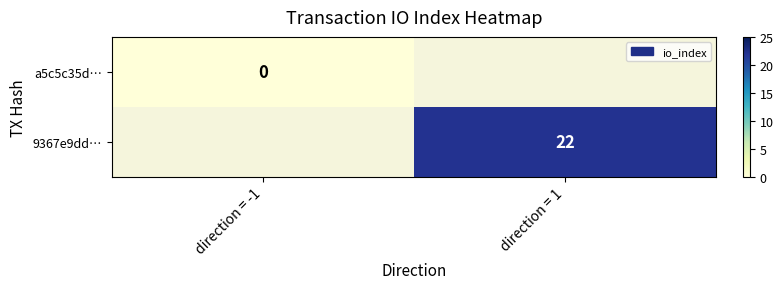

Is the value of 9367e9dd… at direction = 1 greater than the value of a5c5c35d… at direction = -1?

Yes